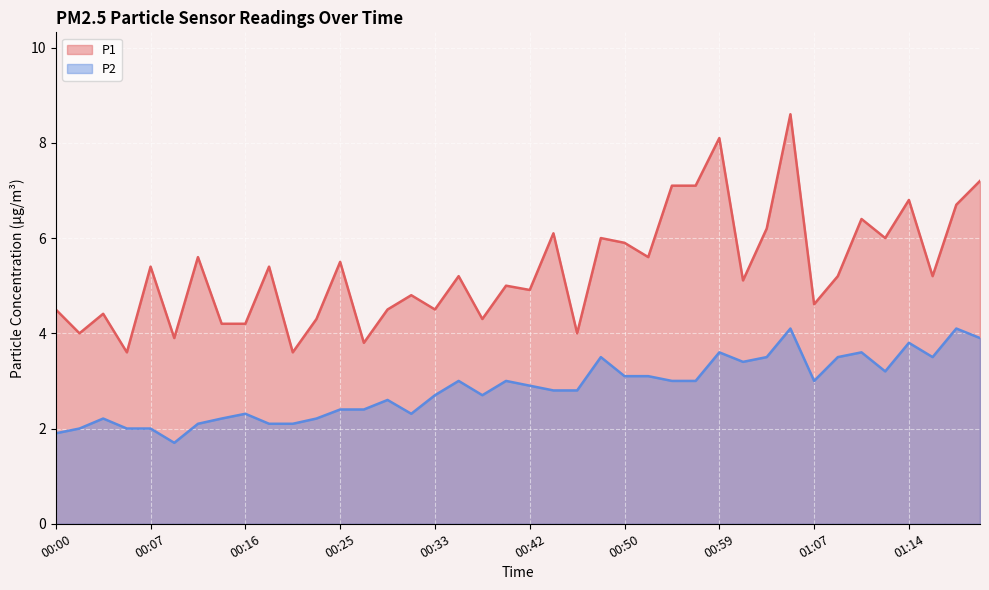

At which label does P2 reach its minimum?

00:11